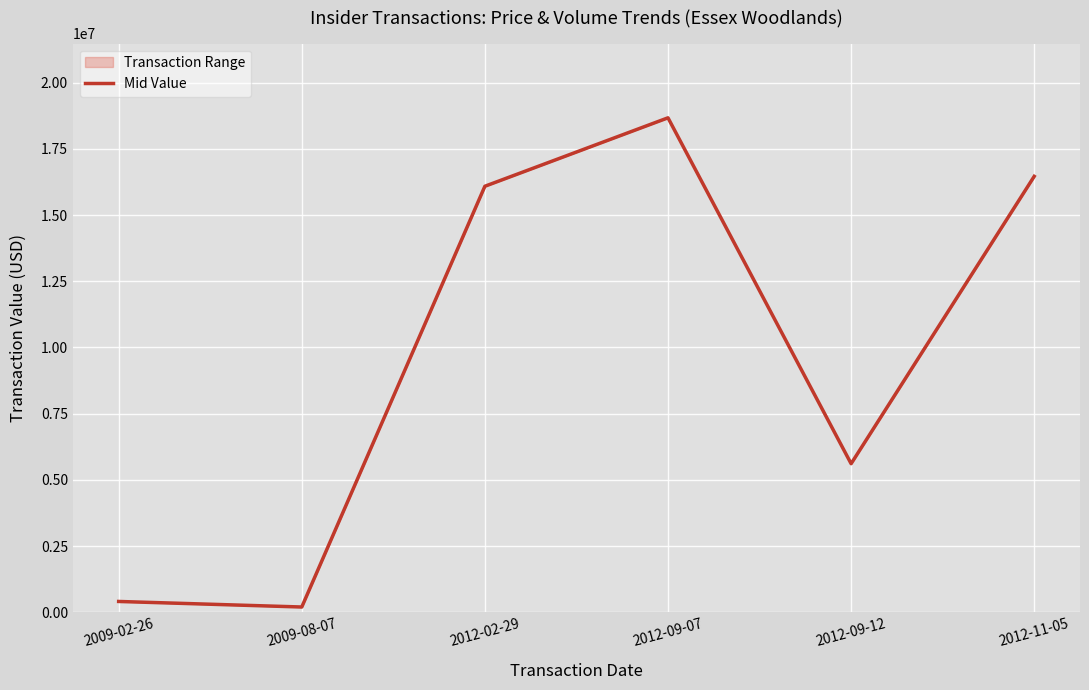

Rank the categories by value from lowest to highest.

2009-08-07, 2009-02-26, 2012-09-12, 2012-02-29, 2012-11-05, 2012-09-07